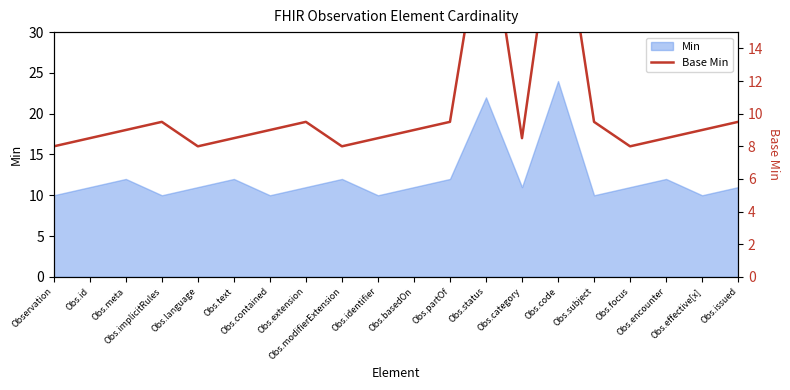

Is it true that the value at Obs.basedOn is 16.0?

False